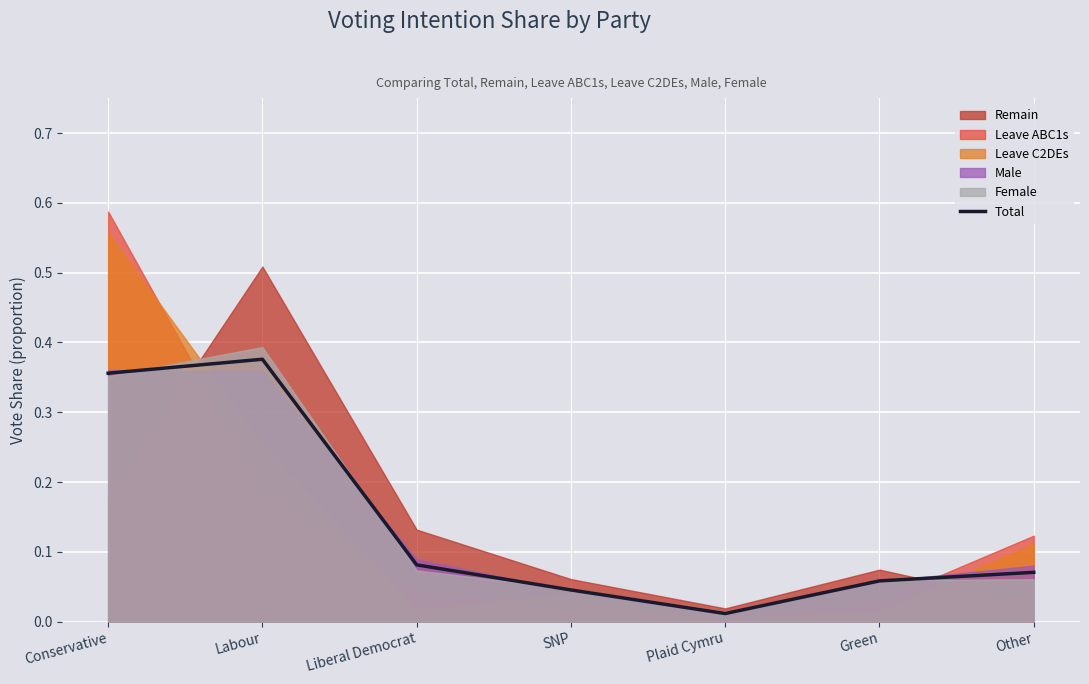

True or false: the data shows 0.1 at Green.

False